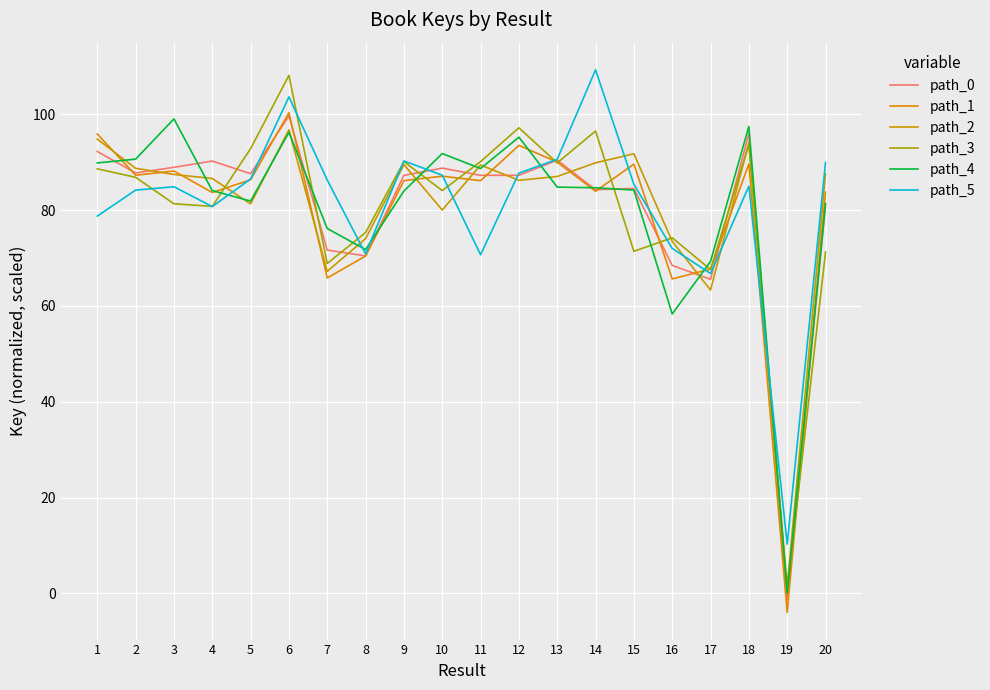

Between which two adjacent categories do path_1 and path_3 first intersect?

4 and 5